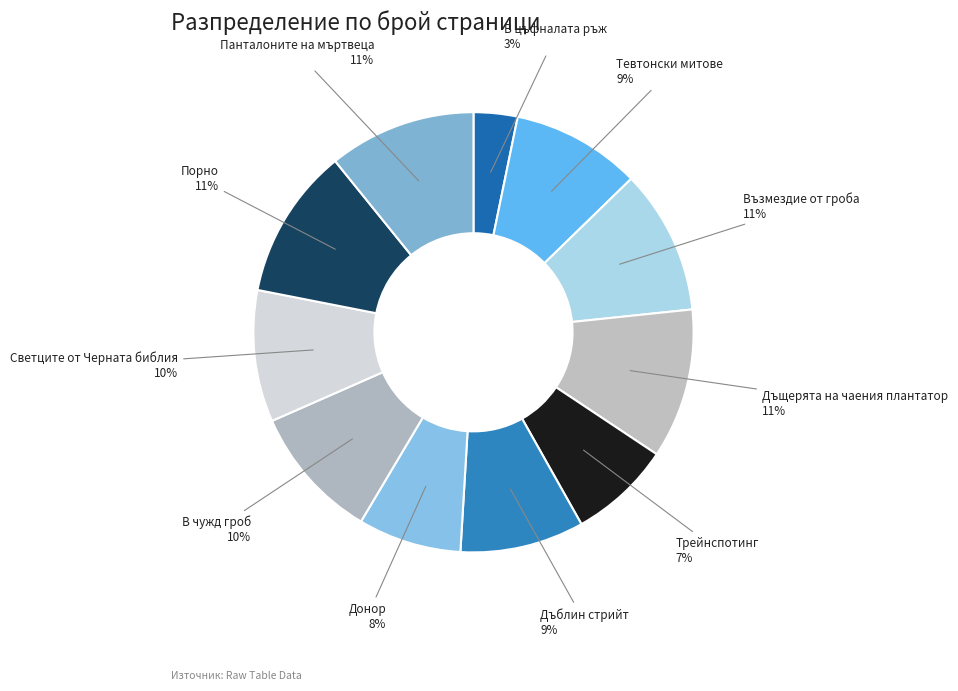

To the nearest percent, what is the average slice percentage?

9%